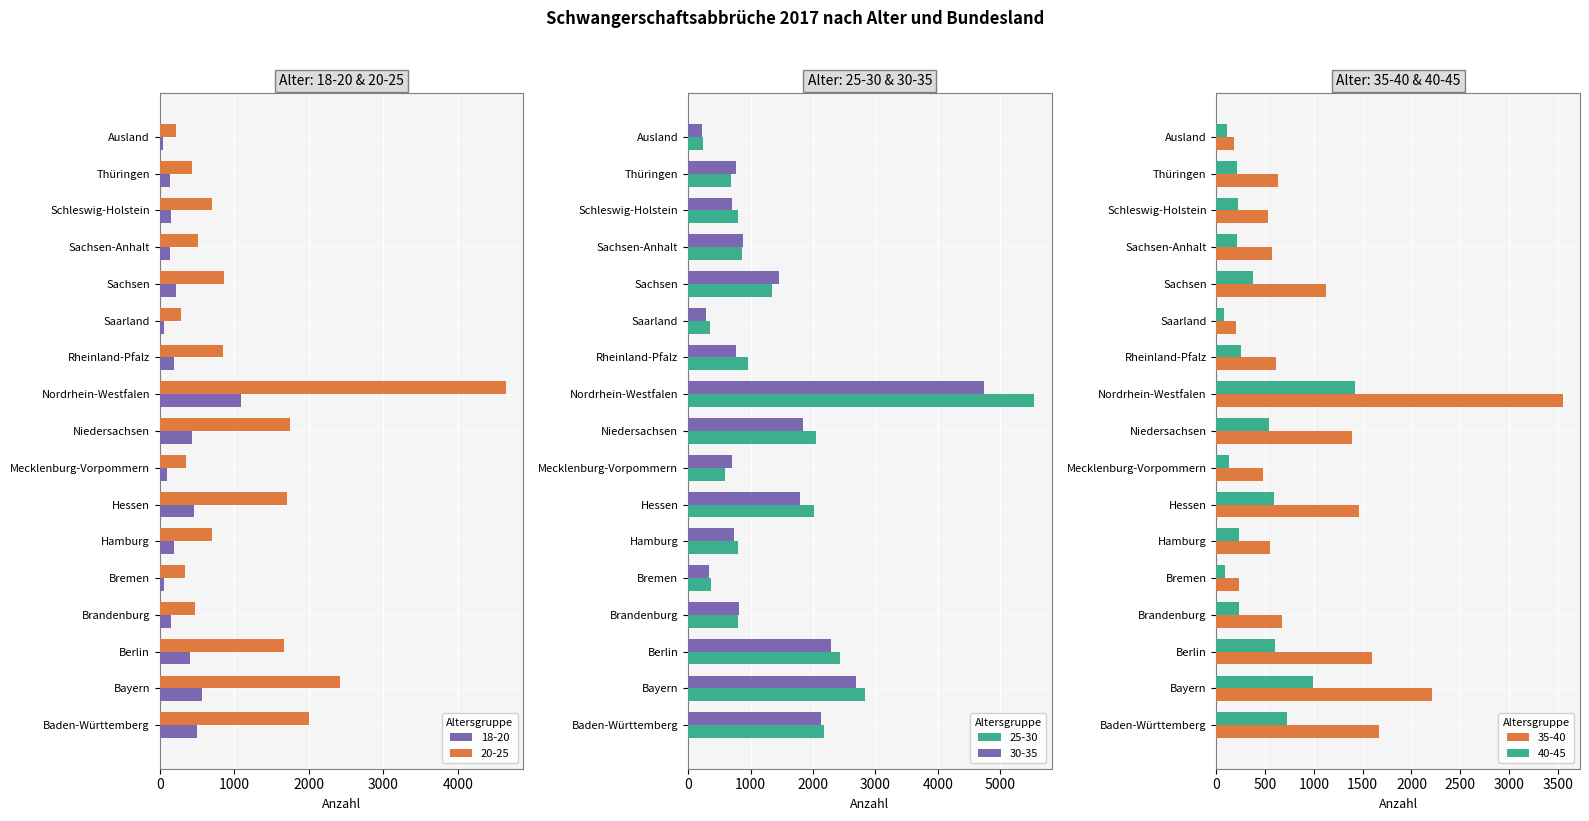

What is the difference between the maximum and minimum values in the 35 - 40 series?

3374